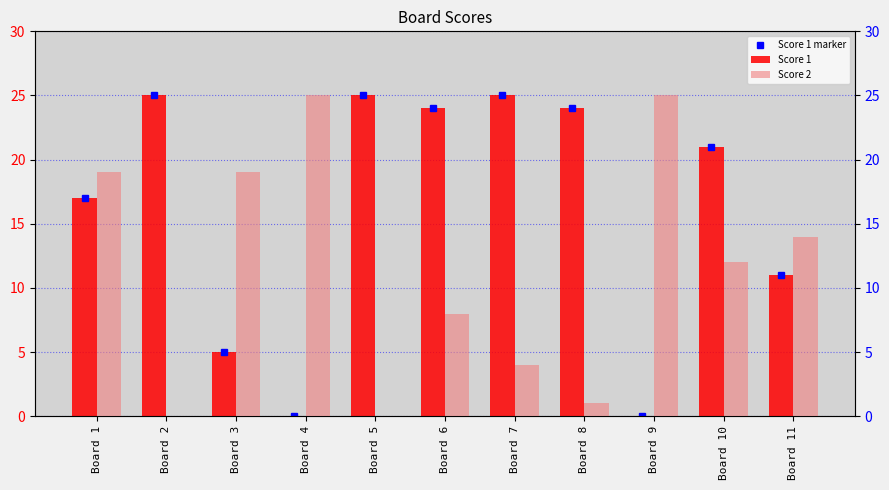

What is the approximate value of Score 1 at Board 8, to the nearest 10?

20